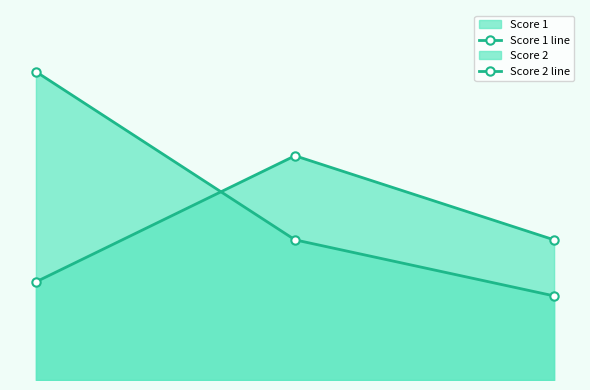

Reading left to right, list all the values displayed in this chart.

Score 1 line: 22	10	6
Score 2 line: 7	16	10